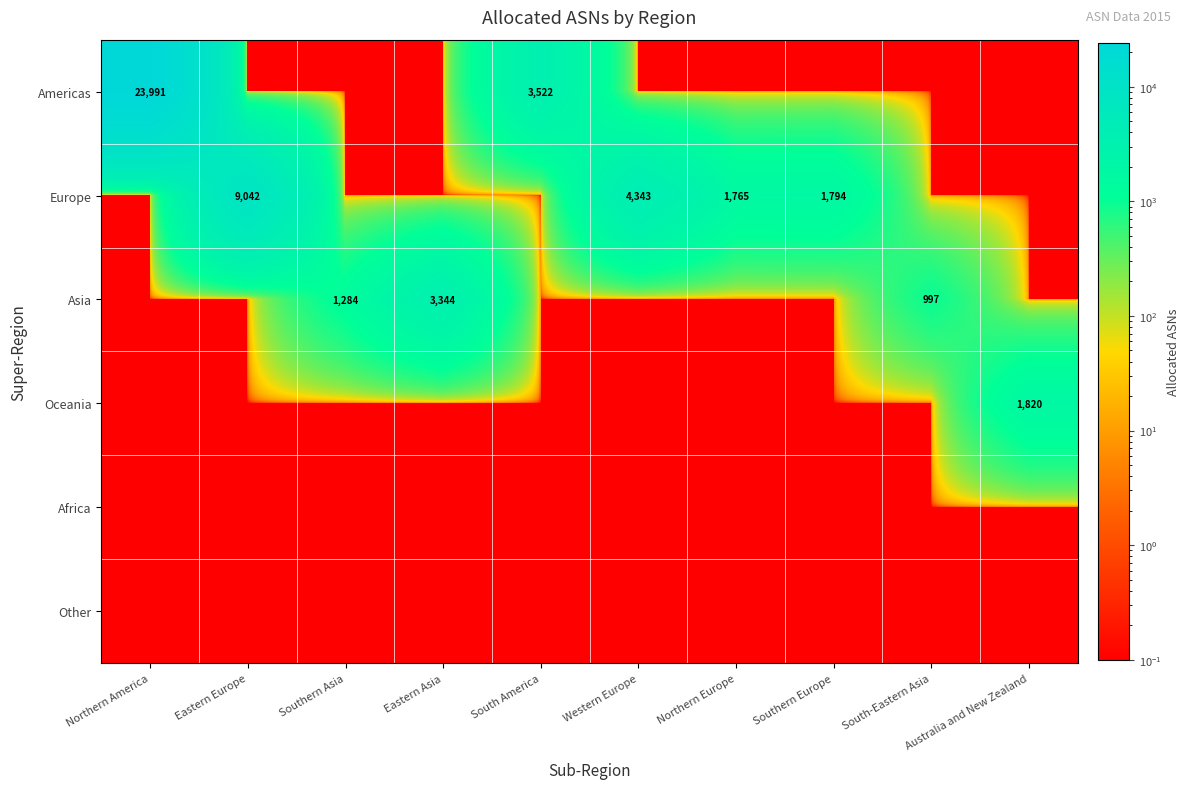

At which category is the sum across all series the highest?

Northern America